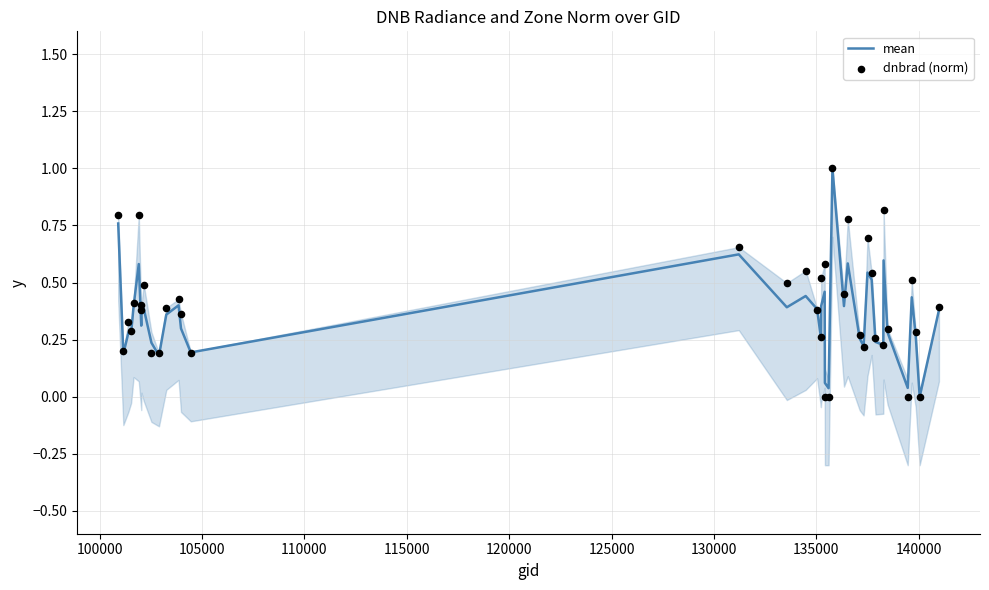

Which series has the widest spread of Y values?

mean